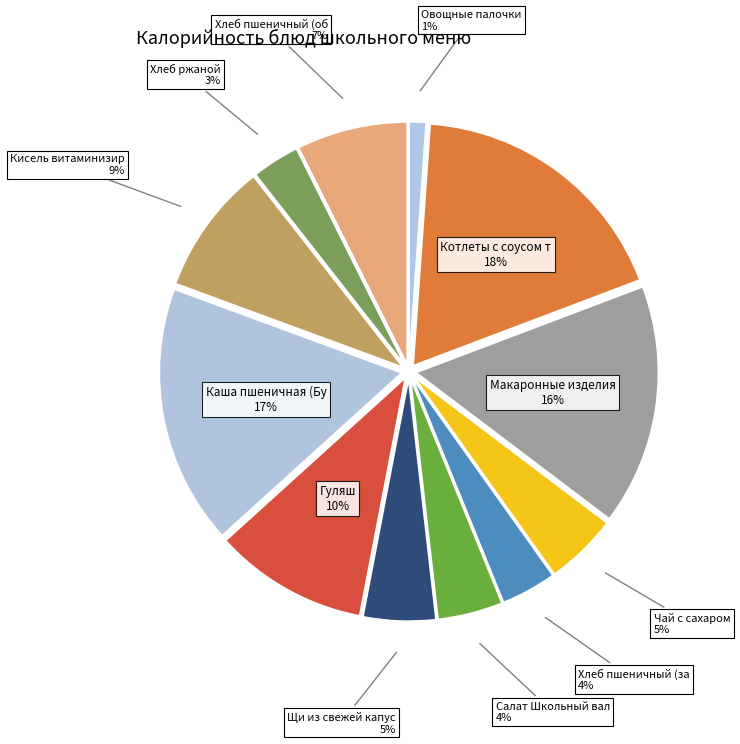

Count the number of slices in the pie.

12